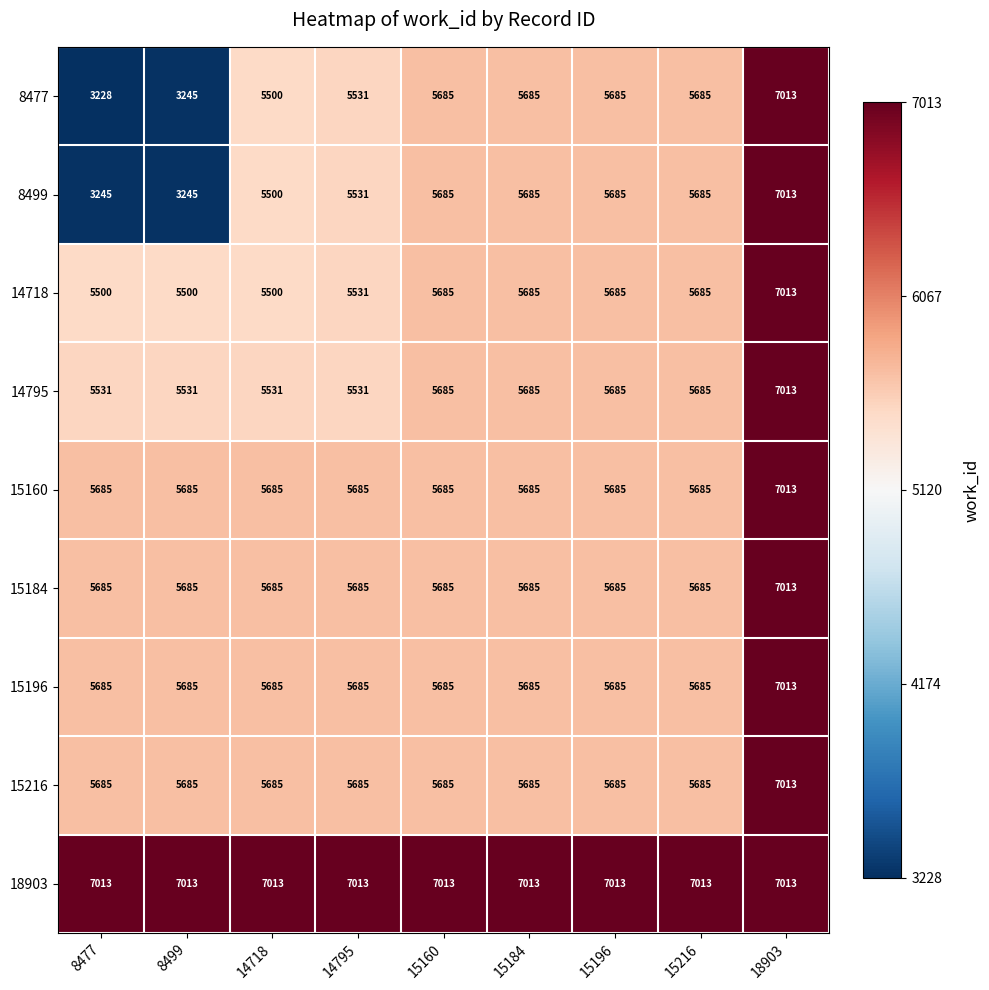

What is the sum of the 15184 values at 15216 and 15196?

11370